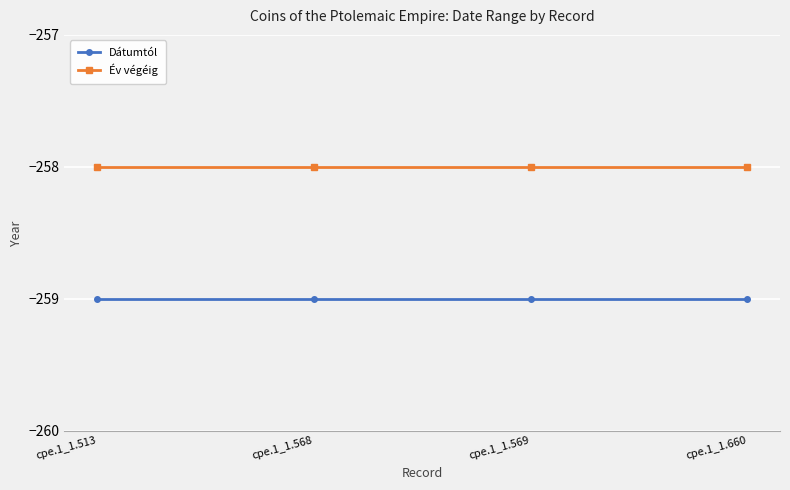

Rank the series by their average value, from lowest to highest.

Dátumtól, Év végéig